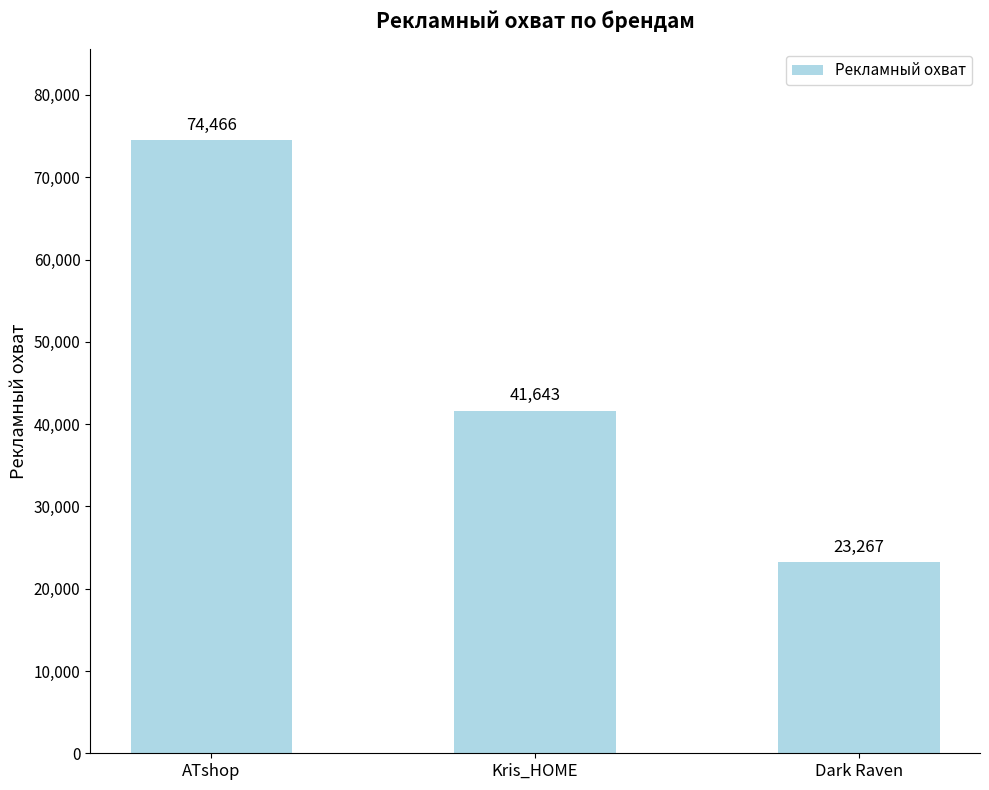

Between Dark Raven and Kris_HOME, which is larger?

Kris_HOME